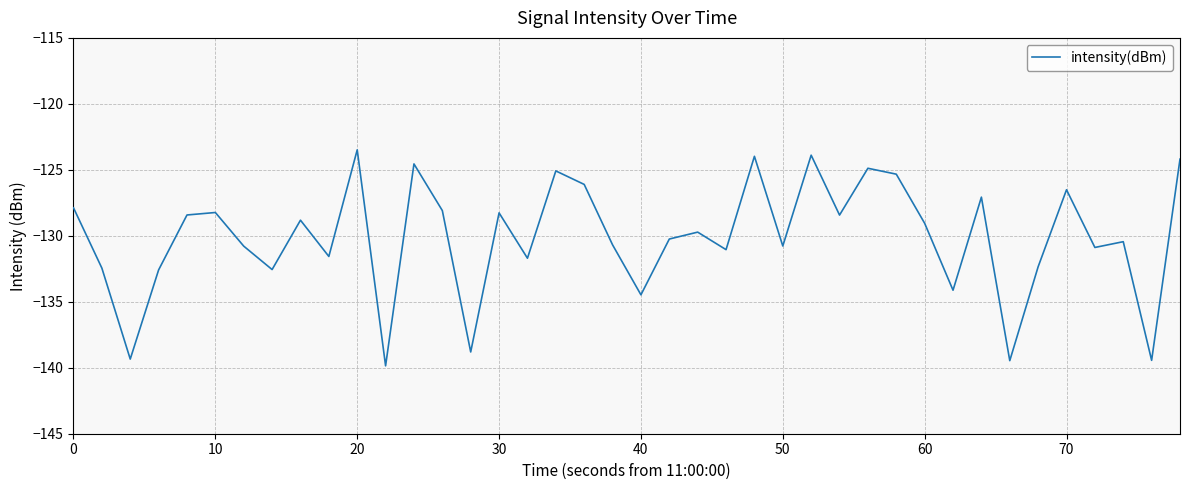

What is the difference between the maximum and minimum values?

16.4